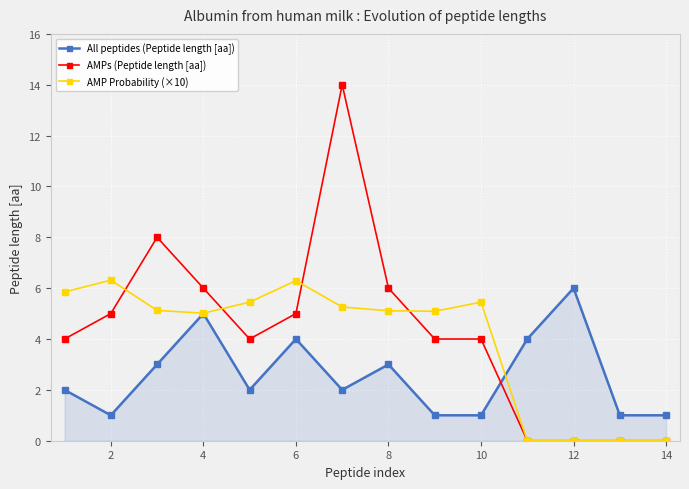

How many categories are shown in the chart?

14